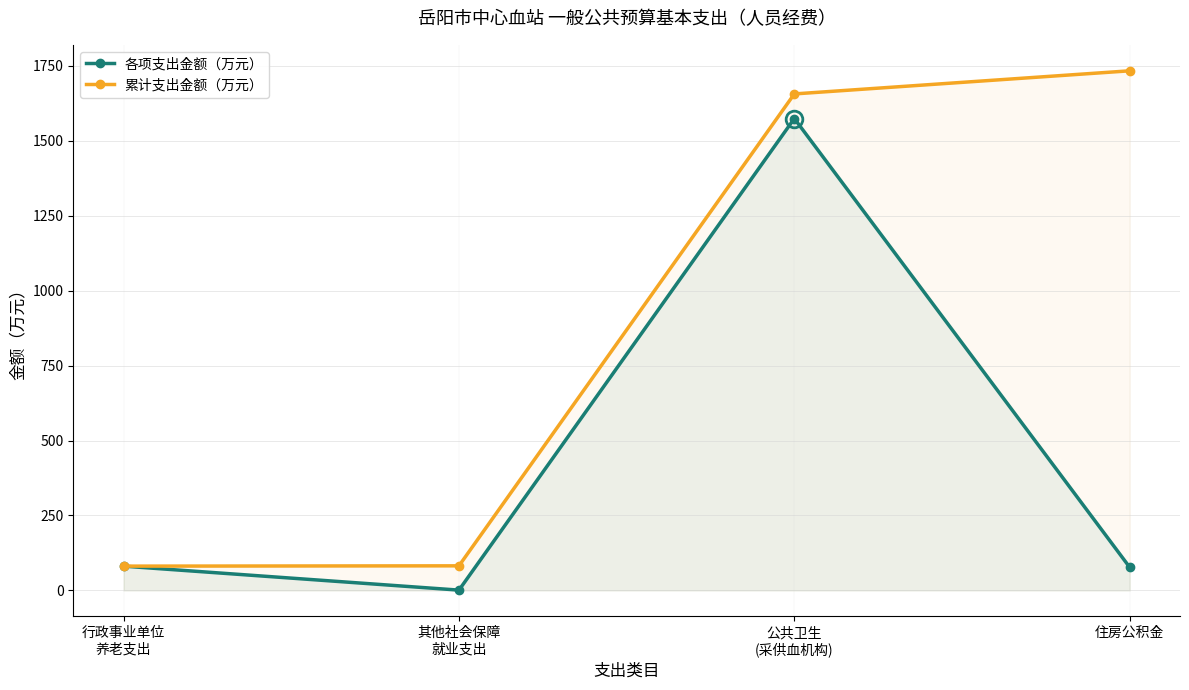

True or false: 各项支出金额（万元） and 累计支出金额（万元） intersect in this chart.

False